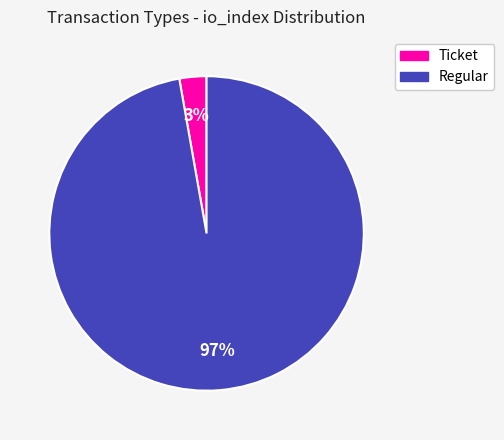

True or false: Ticket accounts for 13% of the total.

False